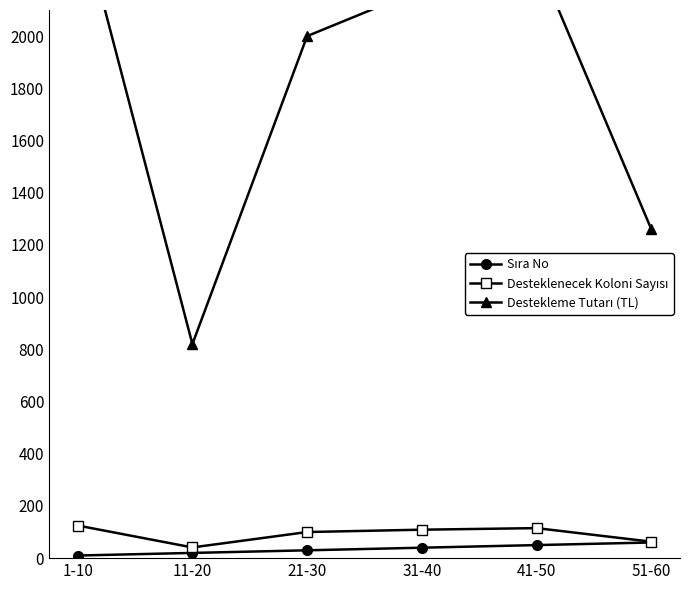

True or false: Sıra No and Destekleme Tutarı (TL) intersect in this chart.

False